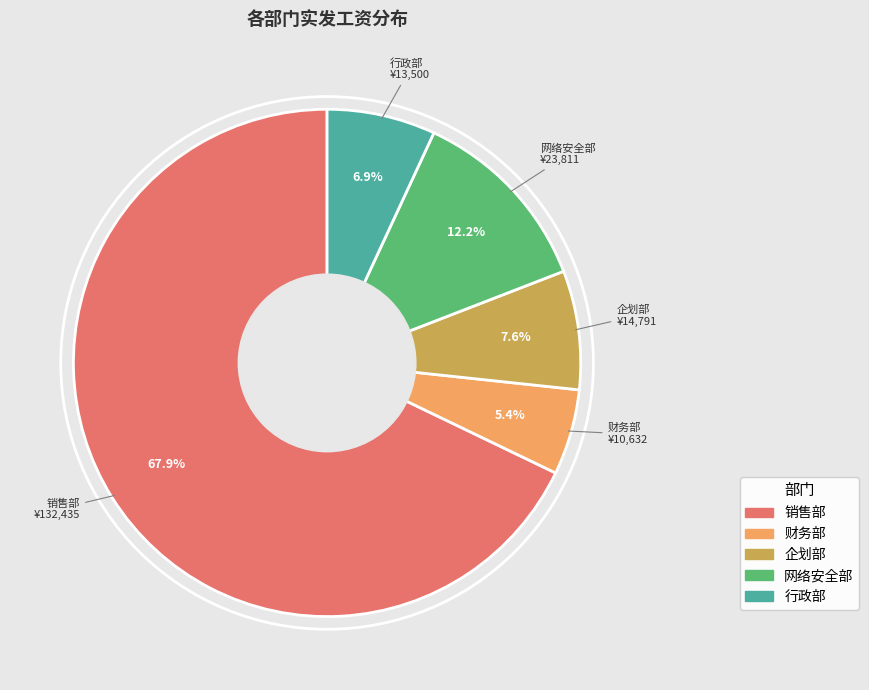

Count the number of slices in the pie.

5